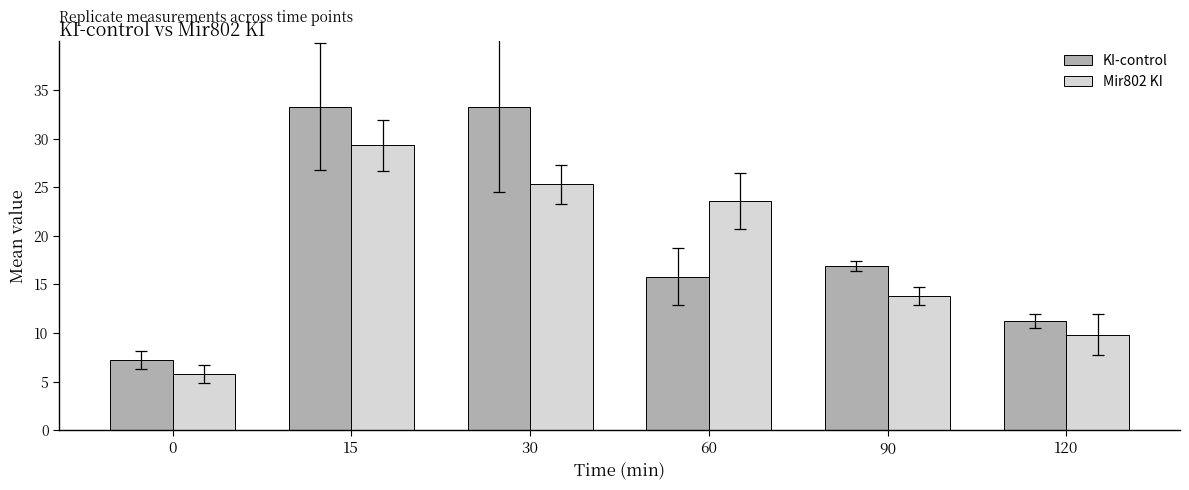

What is the minimum value shown in the chart?

5.8